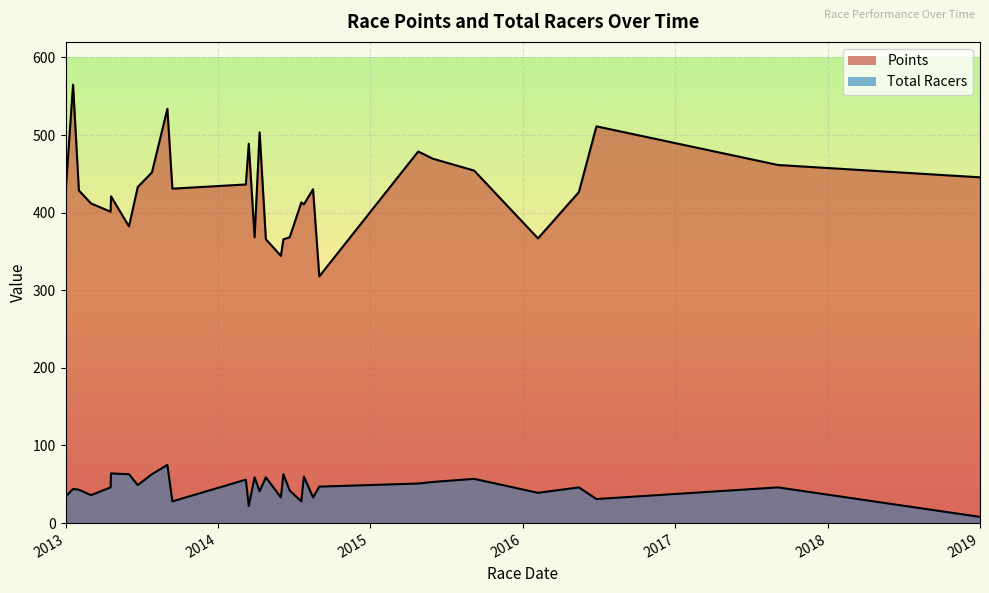

Reading right to left, what are all the values shown in this chart?

Points: 445.5	461.4	511.2	426.5	366.8	454.2	469.5	478.8	317.9	430.1	410.6	413.2	368.2	365.6	344.3	365.7	503.5	368.2	488.8	436.3	430.9	533.7	451.8	433.0	382.3	421.0	401.2	411.9	428.6	564.9	425.0
Total Racers: 8.0	46.0	31.0	46.0	39.0	57.0	53.0	51.0	47.0	33.0	60.0	28.0	42.0	63.0	33.0	59.0	41.0	59.0	22.0	56.0	28.0	75.0	63.0	49.0	63.0	64.0	46.0	36.0	43.0	44.0	34.0